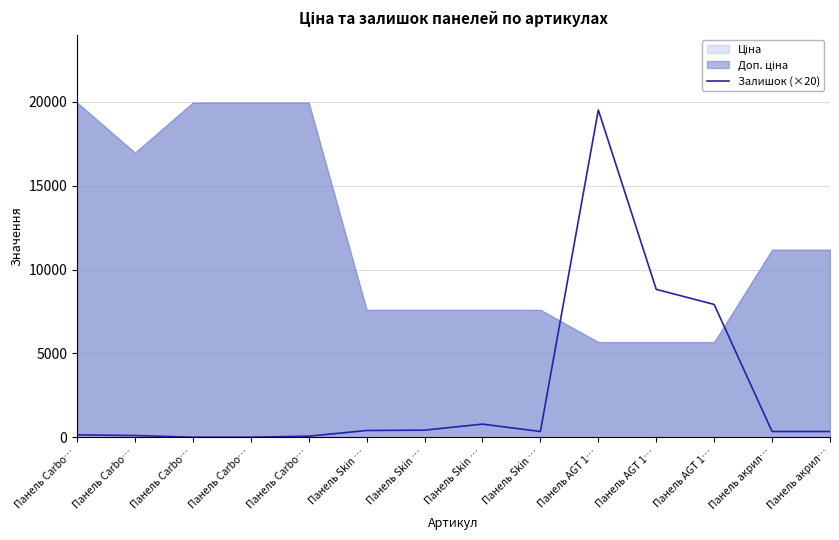

How many data points does each series have?

14